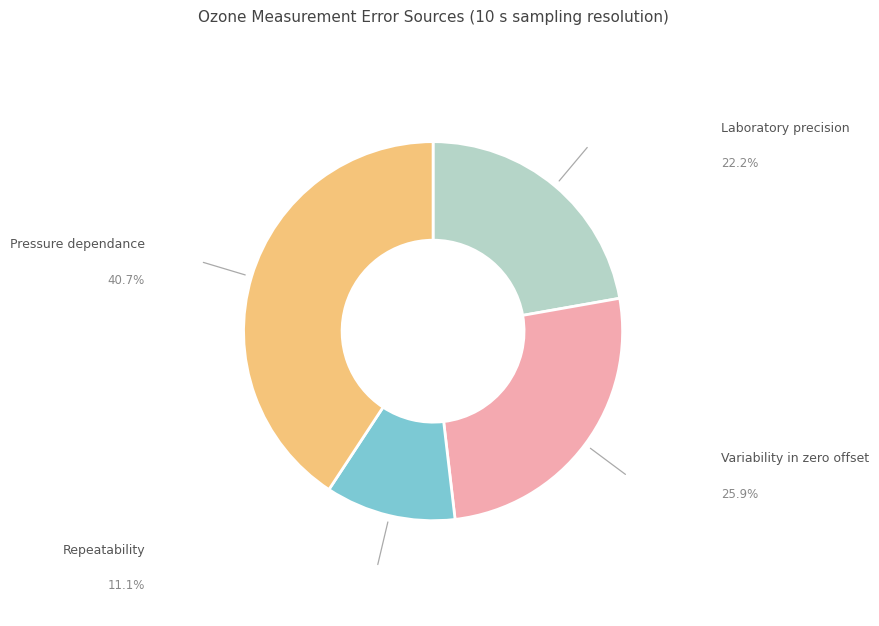

To the nearest percent, what percentage of the pie is Variability in zero offset?

26%